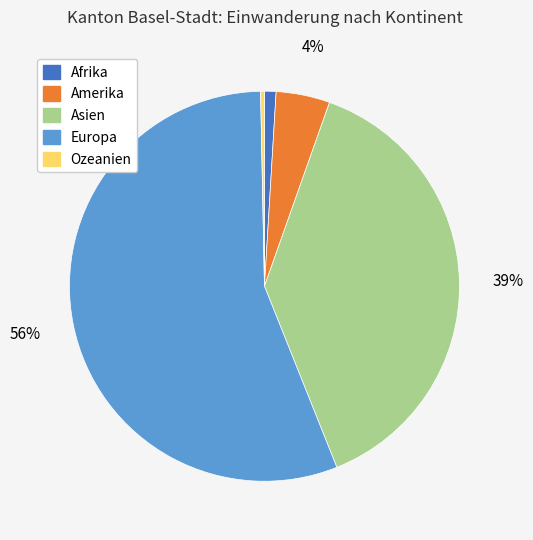

To the nearest percent, what is the average slice percentage?

20%